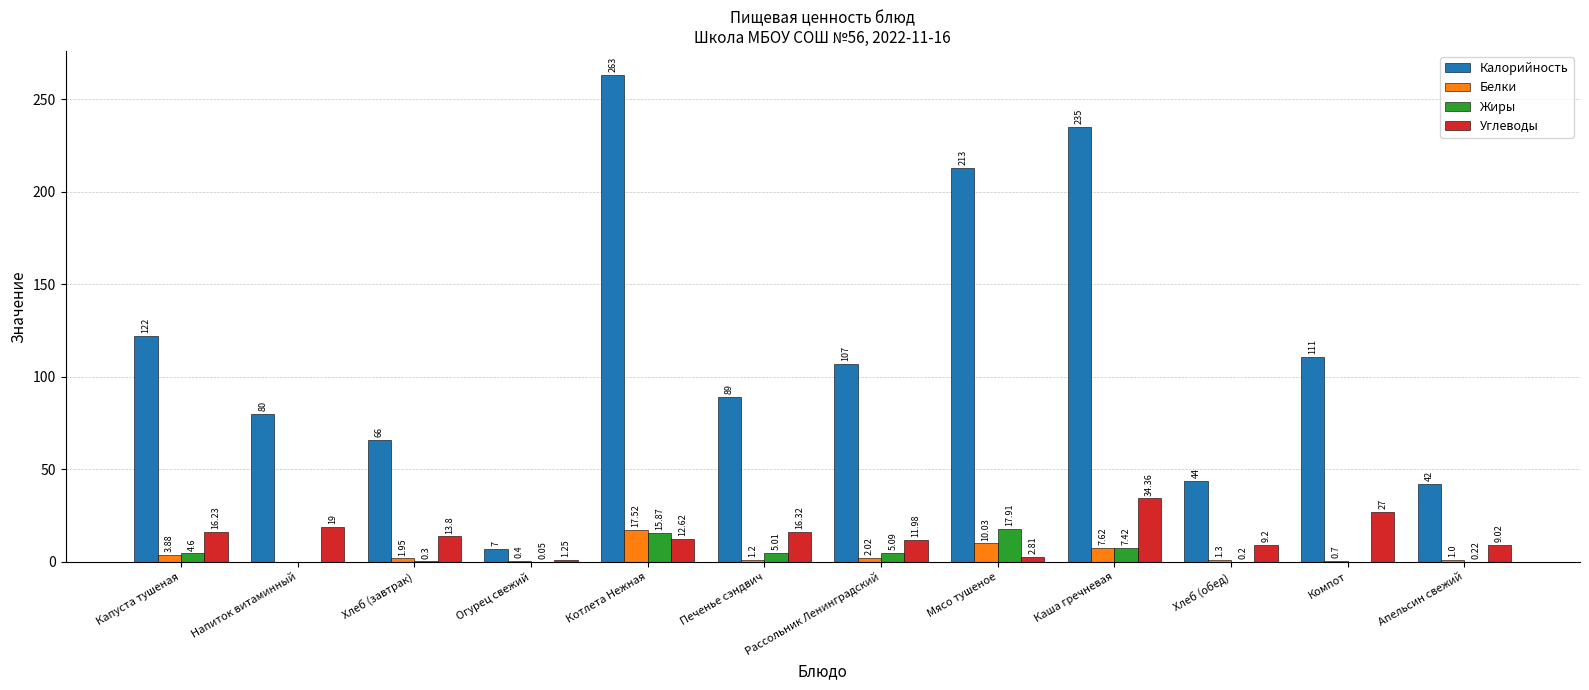

Which series changed the most between Капуста тушеная and Компот?

Калорийность